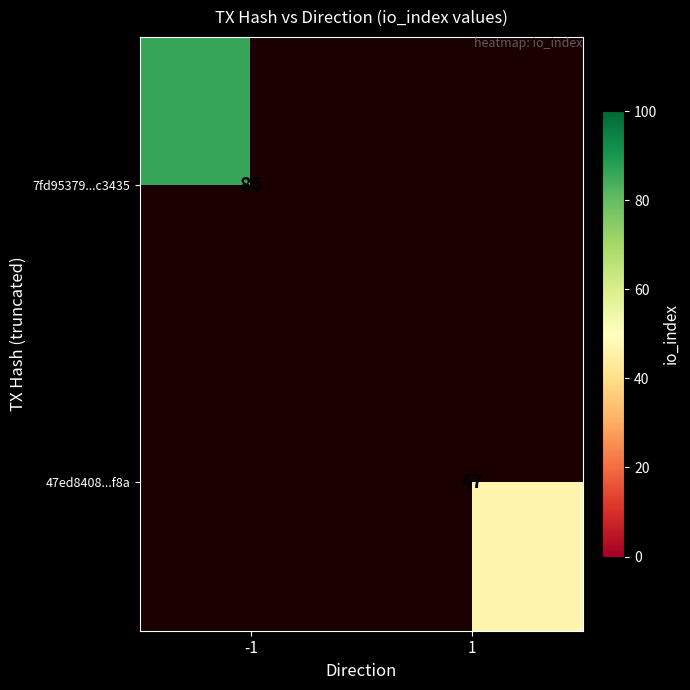

How many distinct data groups are displayed?

2